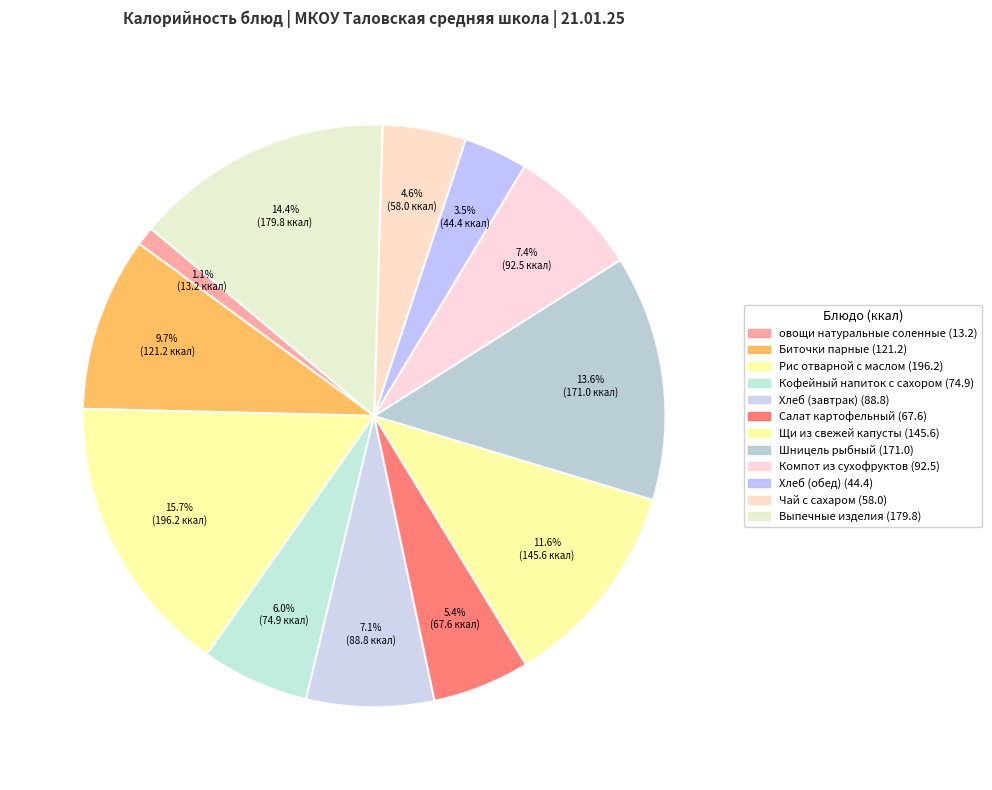

Does any single category account for the majority?

No